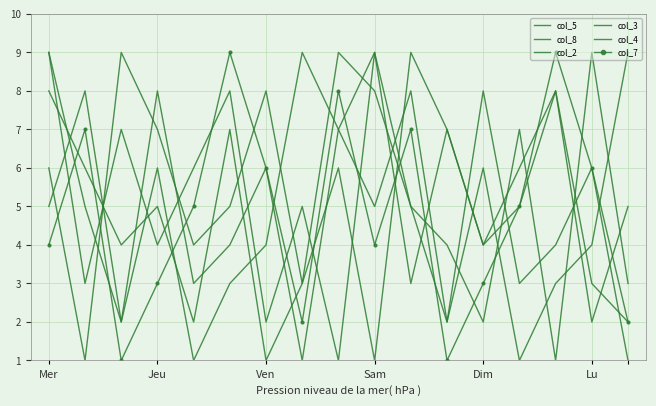

What is the label of the 12th point from the right?

Lu